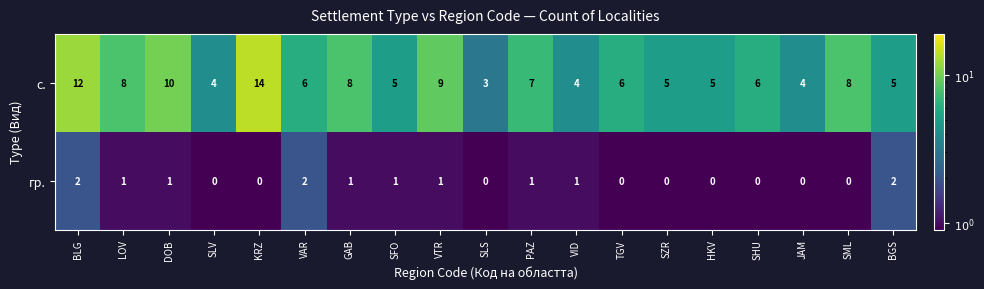

What is the difference between the maximum and second lowest values in the с. series?

10